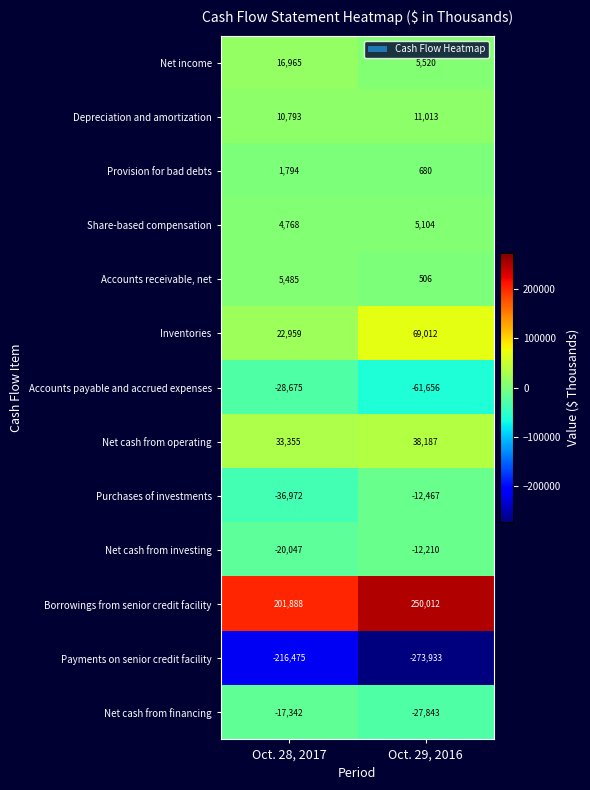

Reading left to right, what are all the values shown in this chart?

Net income: Oct. 28, 2017=16965	Oct. 29, 2016=5520
Depreciation and amortization: Oct. 28, 2017=10793	Oct. 29, 2016=11013
Provision for bad debts: Oct. 28, 2017=1794	Oct. 29, 2016=680
Share-based compensation: Oct. 28, 2017=4768	Oct. 29, 2016=5104
Accounts receivable, net: Oct. 28, 2017=5485	Oct. 29, 2016=506
Inventories: Oct. 28, 2017=22959	Oct. 29, 2016=69012
Accounts payable and accrued expenses: Oct. 28, 2017=-28675	Oct. 29, 2016=-61656
Net cash from operating: Oct. 28, 2017=33355	Oct. 29, 2016=38187
Purchases of investments: Oct. 28, 2017=-36972	Oct. 29, 2016=-12467
Net cash from investing: Oct. 28, 2017=-20047	Oct. 29, 2016=-12210
Borrowings from senior credit facility: Oct. 28, 2017=201888	Oct. 29, 2016=250012
Payments on senior credit facility: Oct. 28, 2017=-216475	Oct. 29, 2016=-273933
Net cash from financing: Oct. 28, 2017=-17342	Oct. 29, 2016=-27843